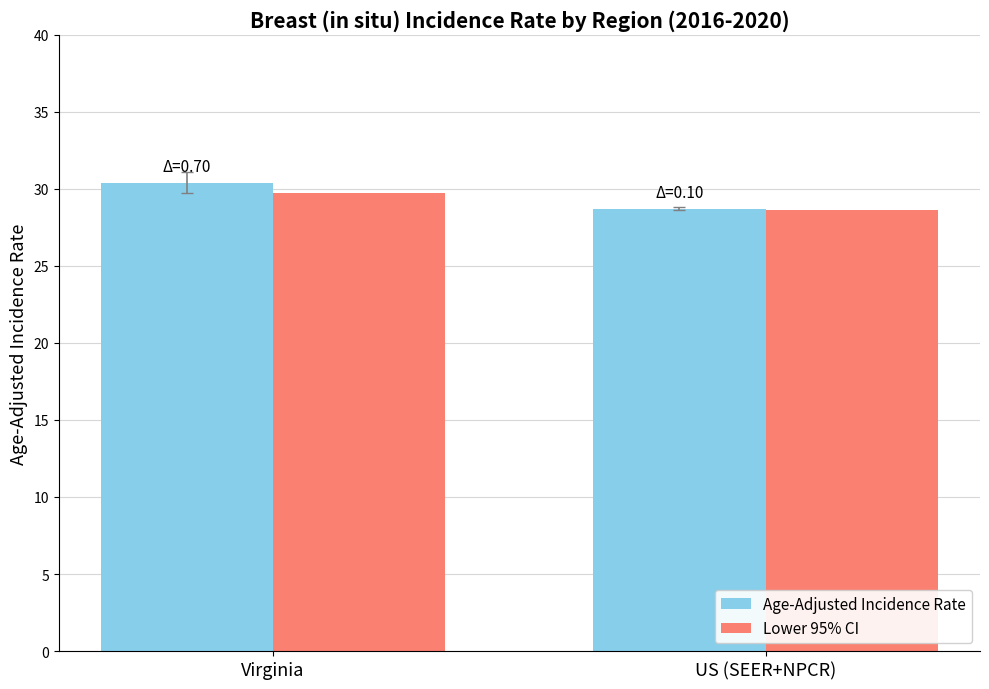

What is the spread (max minus min) of values at Virginia?

0.7